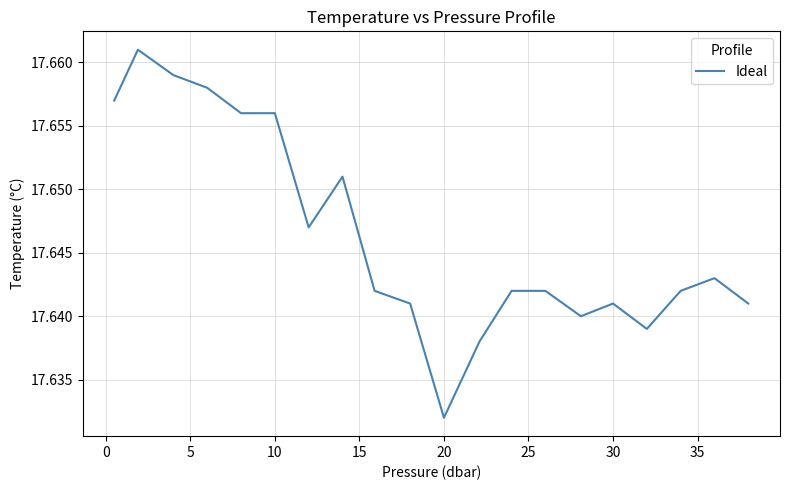

How many lines are shown in the chart?

1